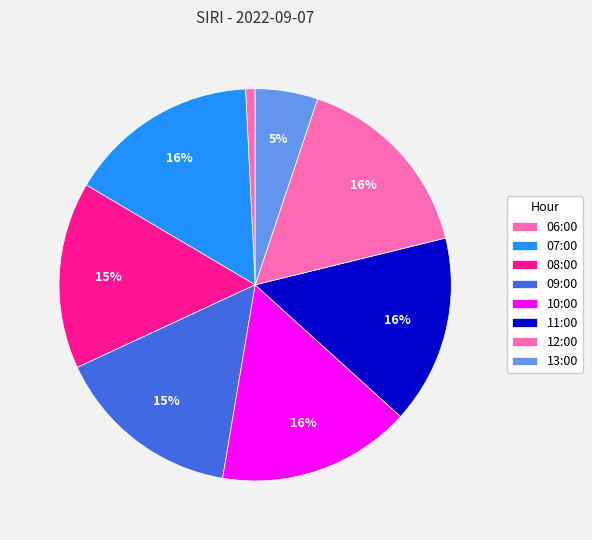

The 09:00 slice represents 15% of the pie. True or false?

True